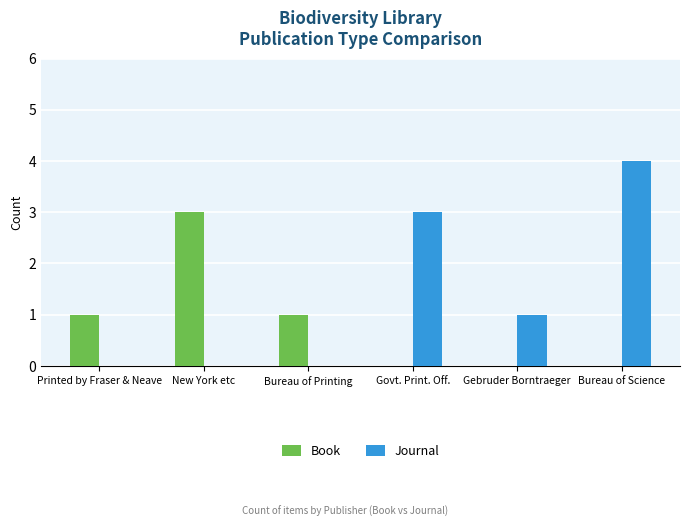

Is it true that Book equals 0 at Bureau of Science?

True